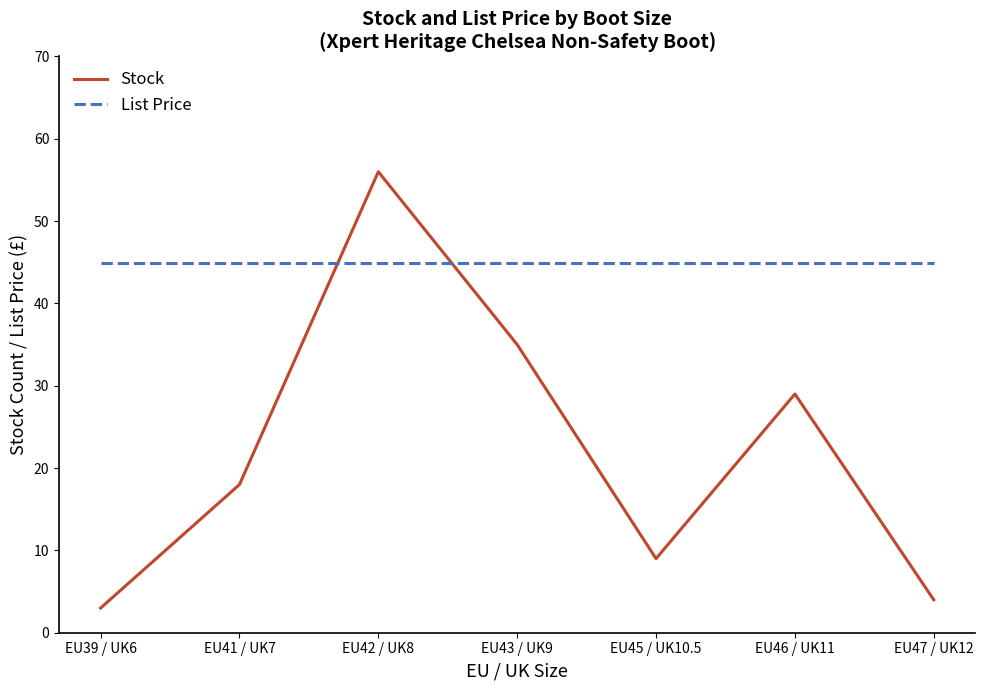

How many lines are shown in the chart?

2